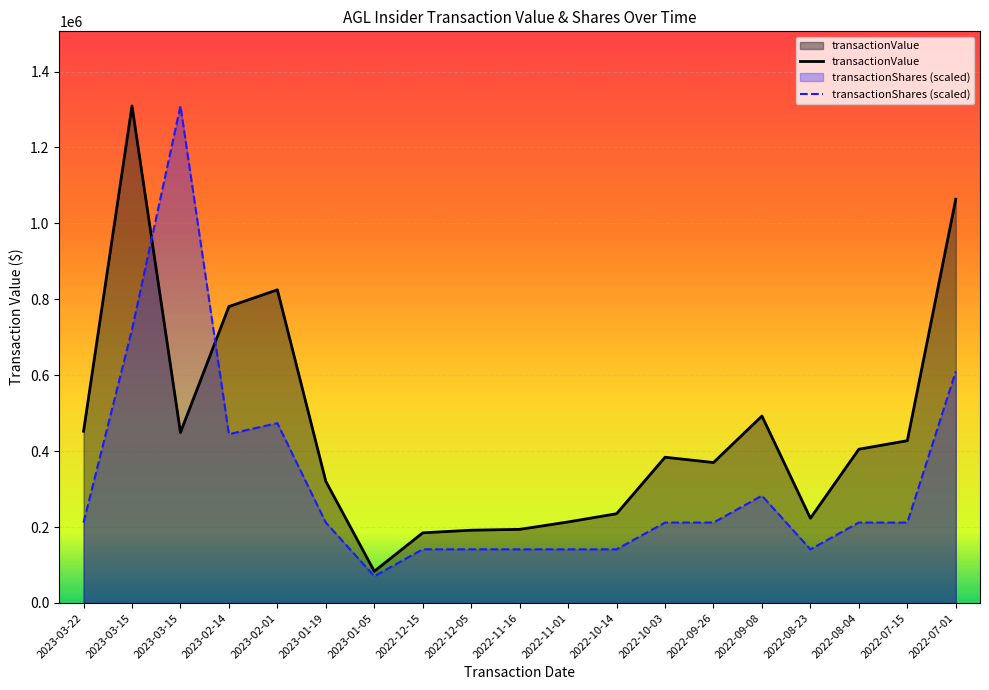

At 2022-10-03, list the series in order from smallest to largest.

transactionShares (scaled), transactionValue